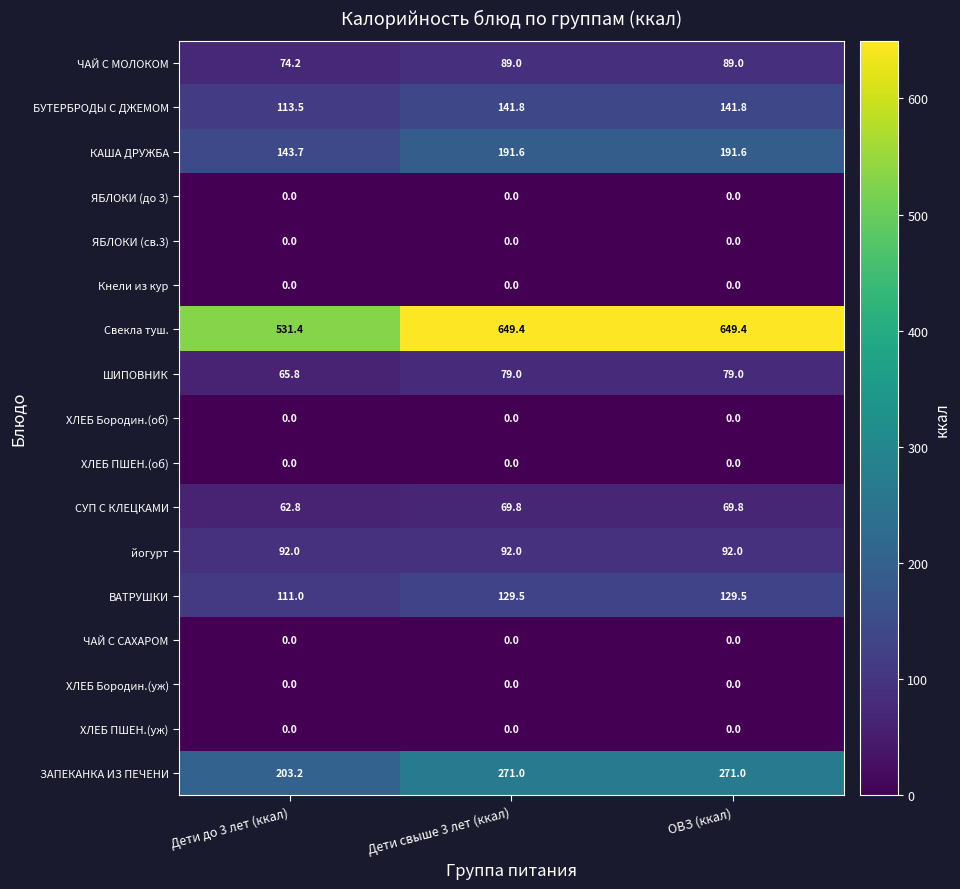

What is the total value across all series at Дети свыше 3 лет (ккал)?

1713.1